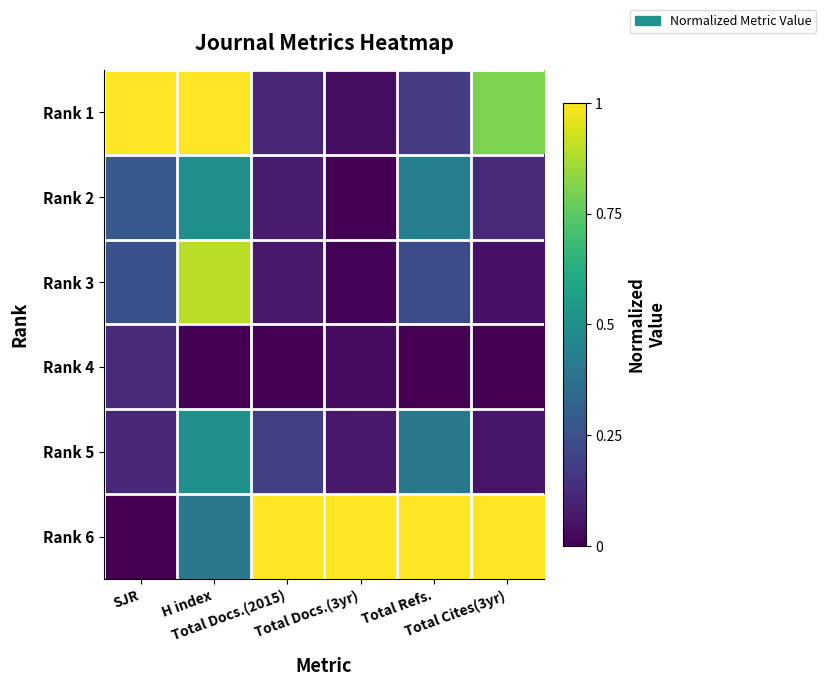

Which series has the widest spread of values?

Rank 6